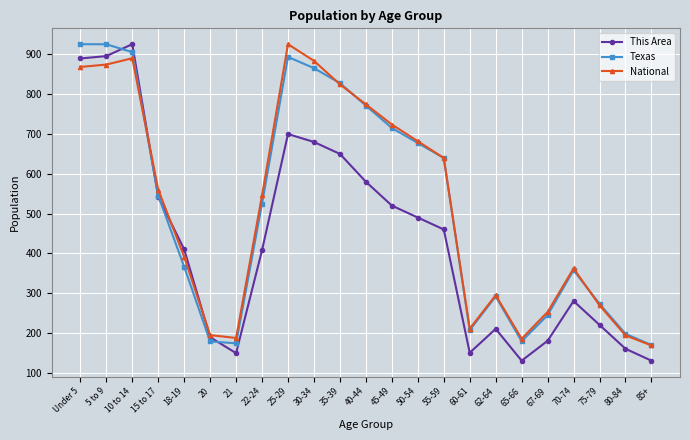

What is the minimum value for National?

168.4